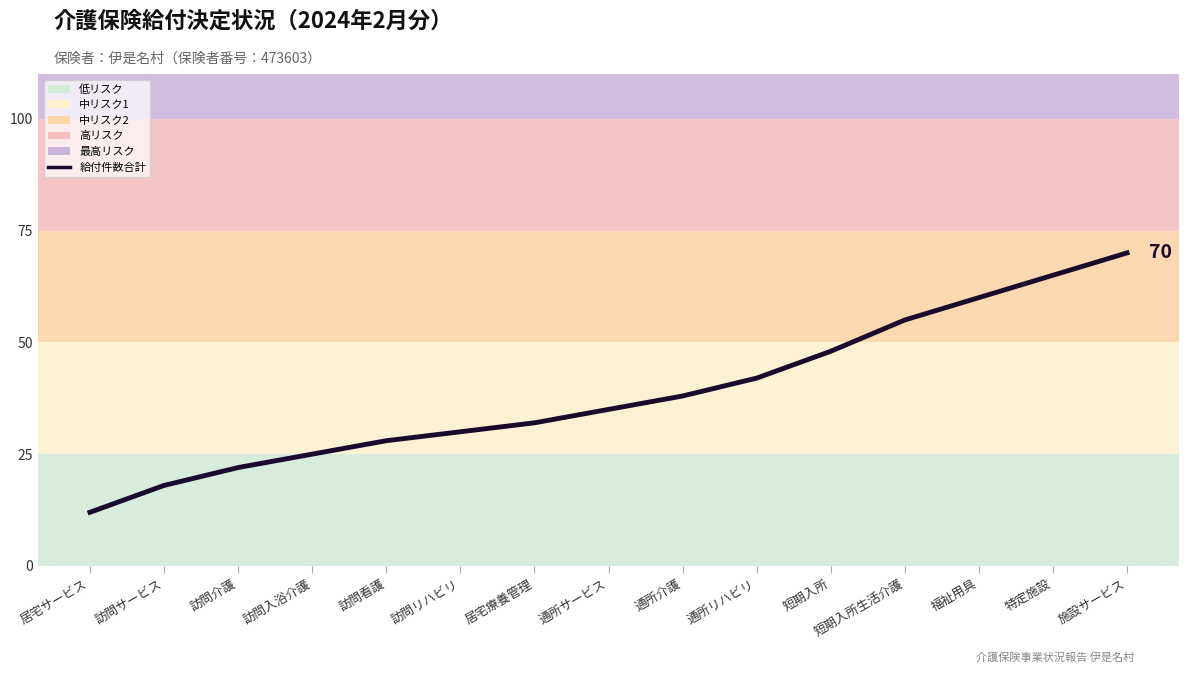

Is this an area chart (filled region under the line)?

No